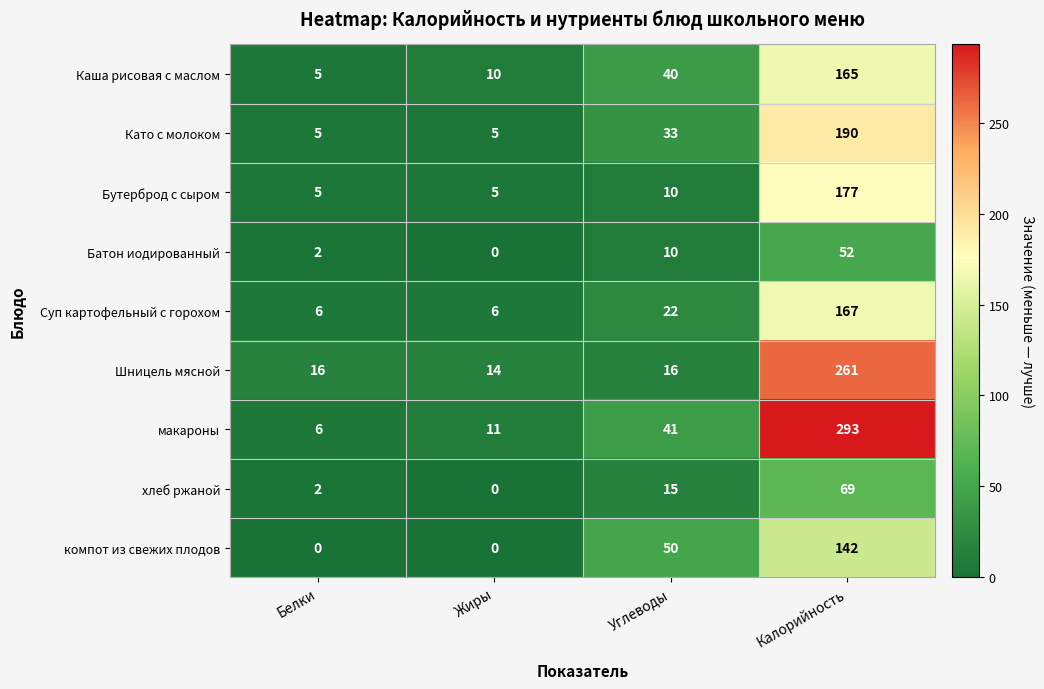

What is the total value across all series at Калорийность?

1516